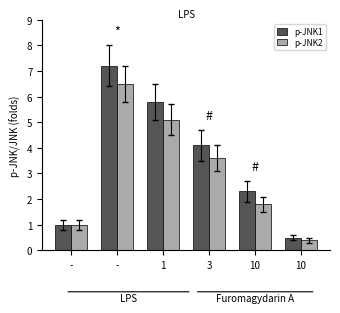

Rank the categories by p-JNK1 value from lowest to highest.

10, -, 10, 3, 1, -